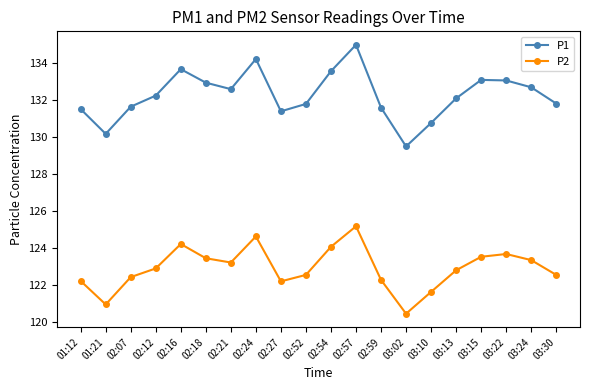

Does the chart have visible grid lines?

No